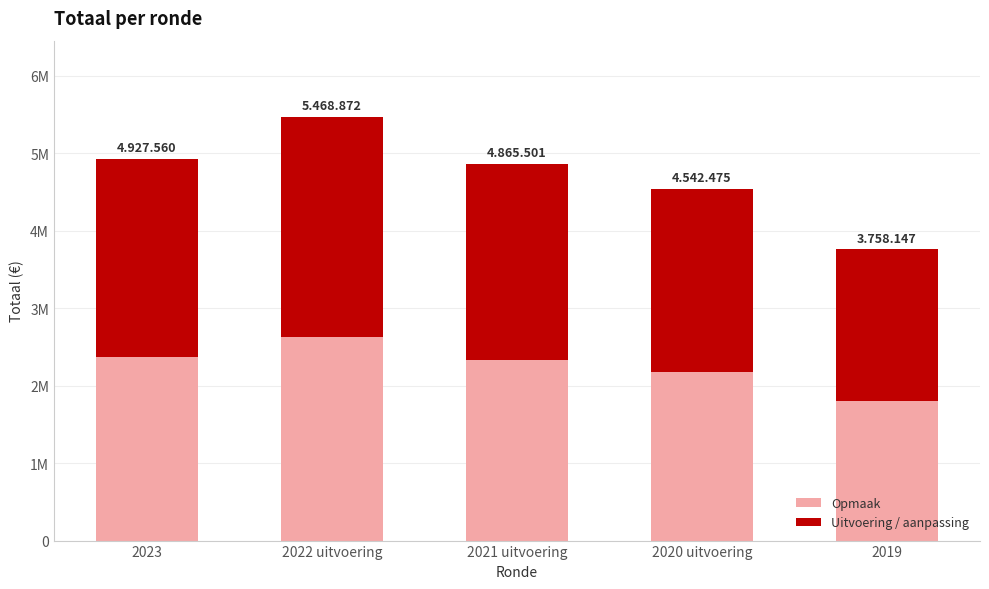

At 2021 uitvoering, list the series in order from largest to smallest.

Uitvoering / aanpassing, Opmaak